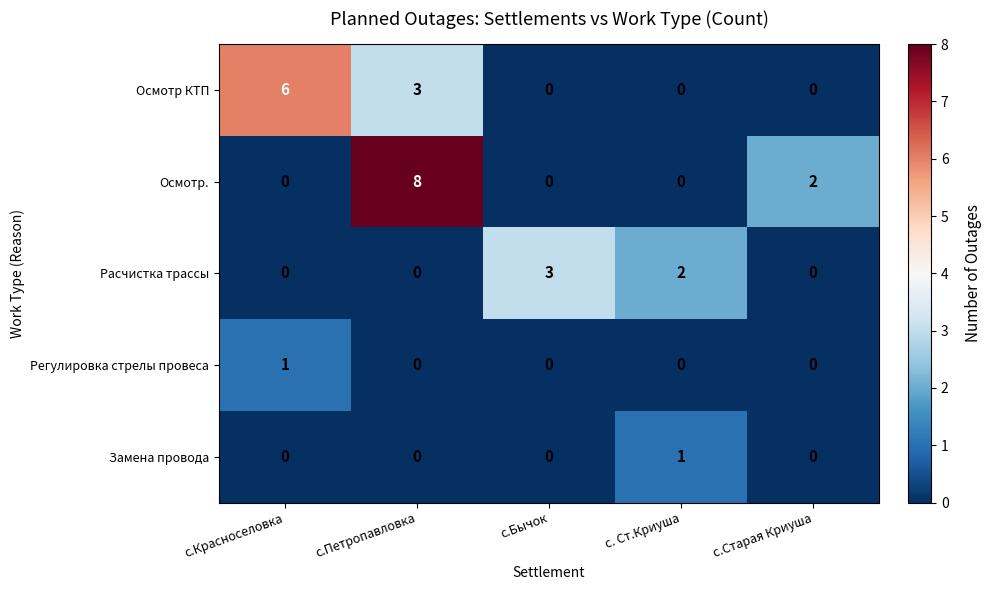

What is the difference between the highest and lowest values at с.Красноселовка?

6